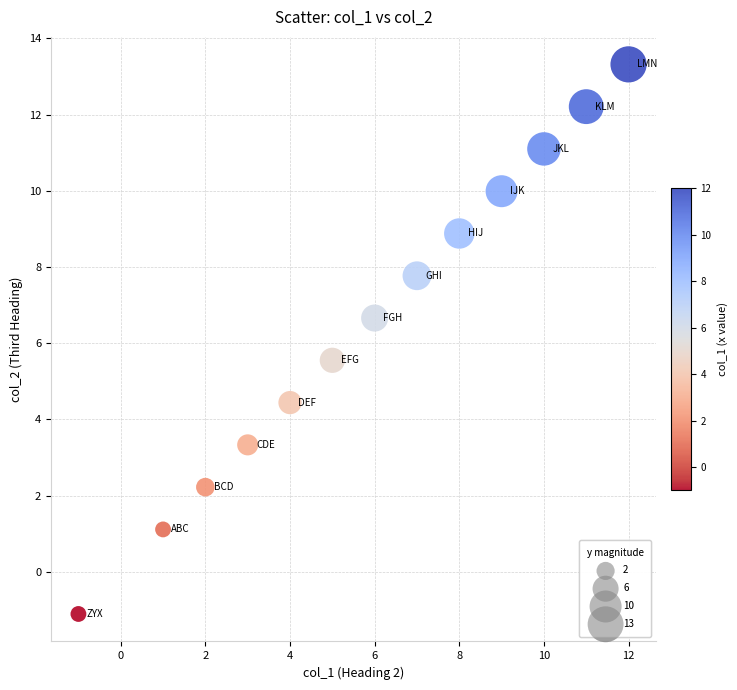

What is the range of X values (max minus min)?

13.0